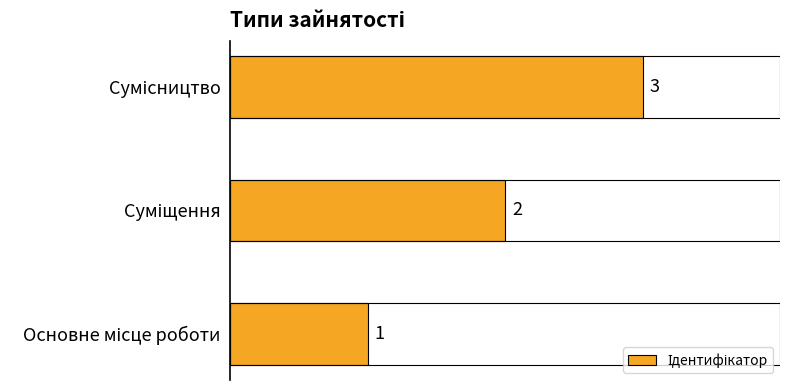

What is the sum of all values?

6